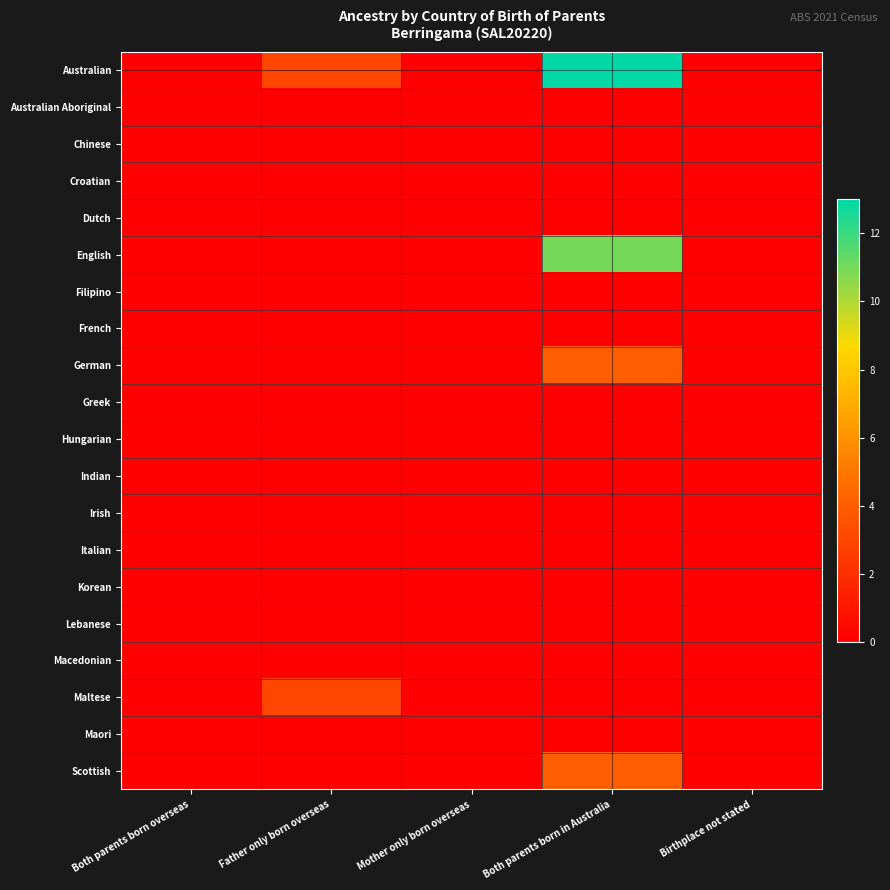

At which category is the sum across all series the highest?

Both parents born in Australia